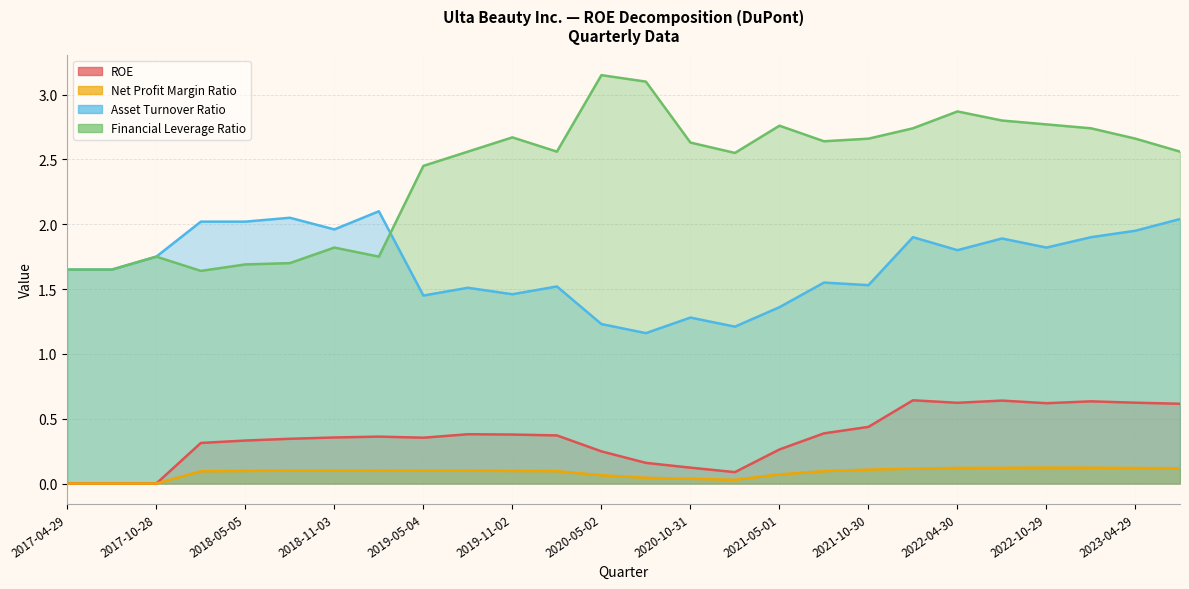

What is the difference between the second highest and minimum values in the ROE series?

0.6